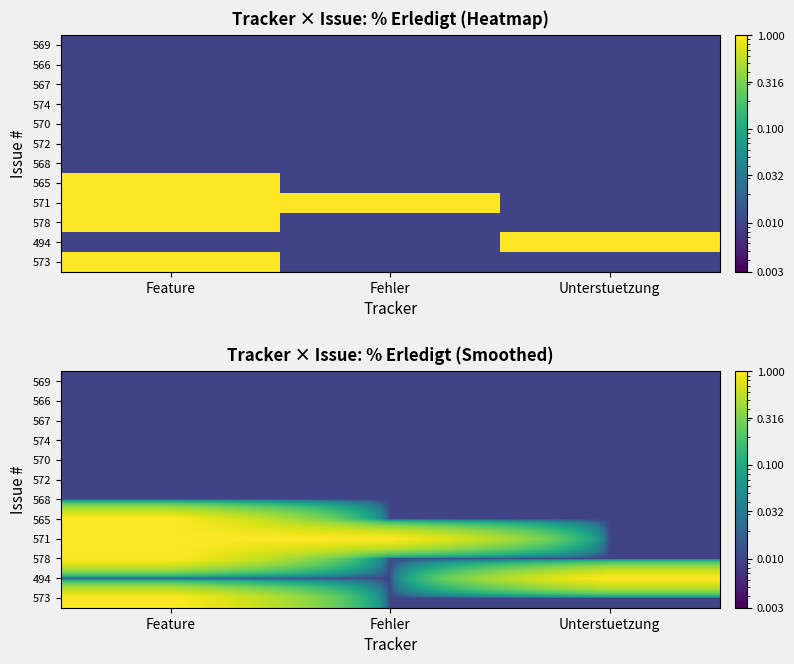

At which category does the chart reach its minimum across all series?

Feature